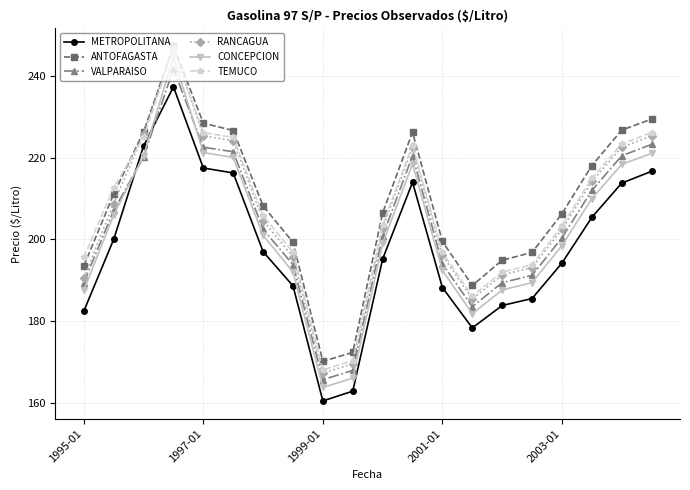

True or false: RANCAGUA has more than 1 interior local peaks.

True